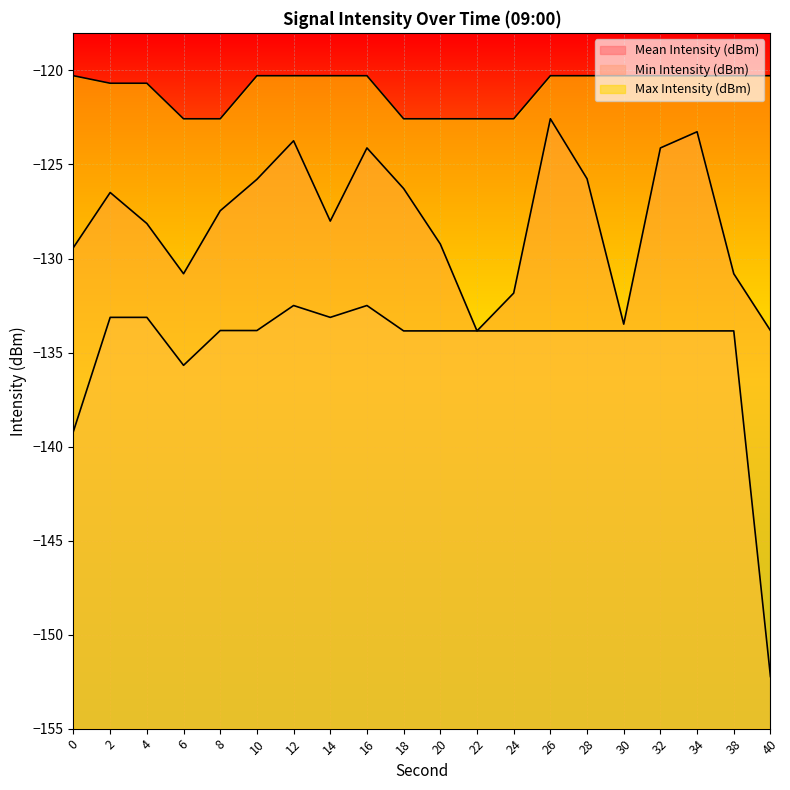

At how many categories does at least one series exceed -138?

20